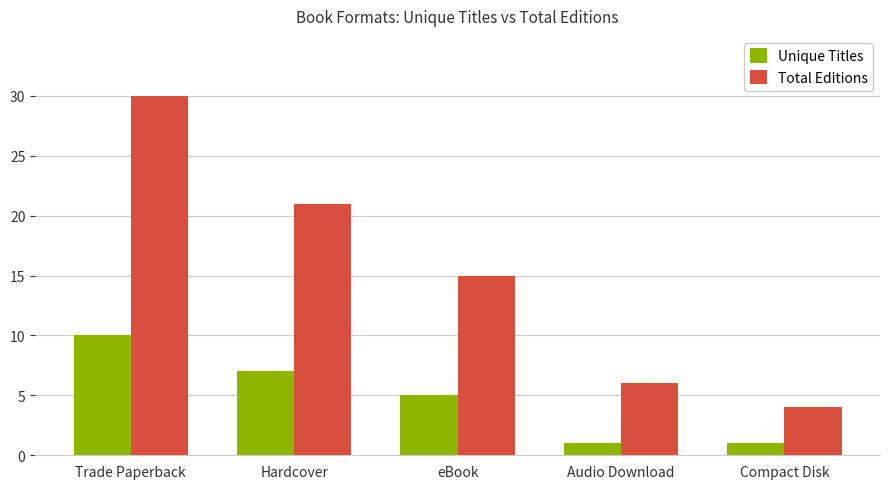

Does the chart contain stacked bars?

No